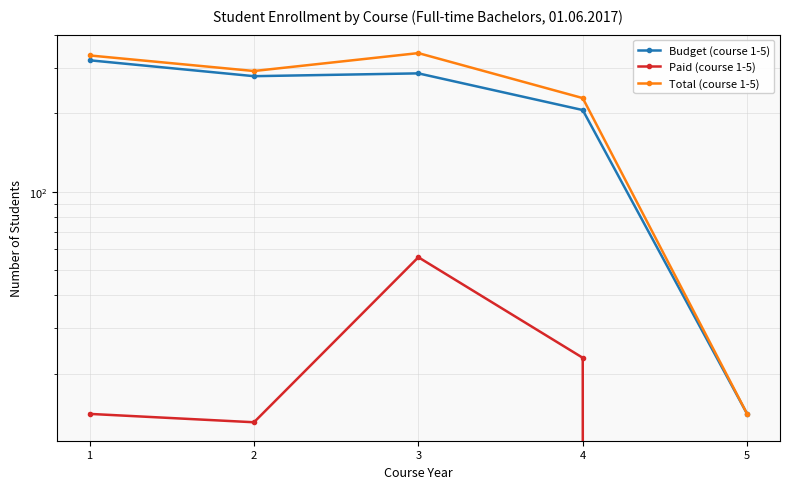

True or false: Paid (course 1-5) and Budget (course 1-5) cross at least once.

False